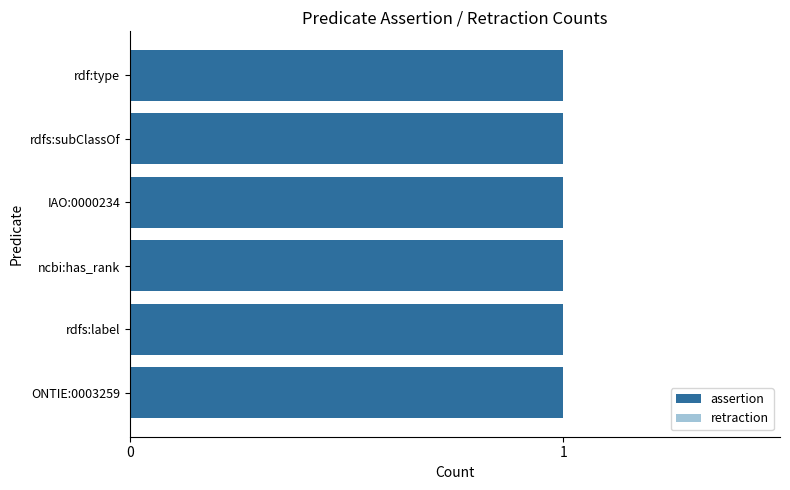

What is the maximum value shown in the chart?

1